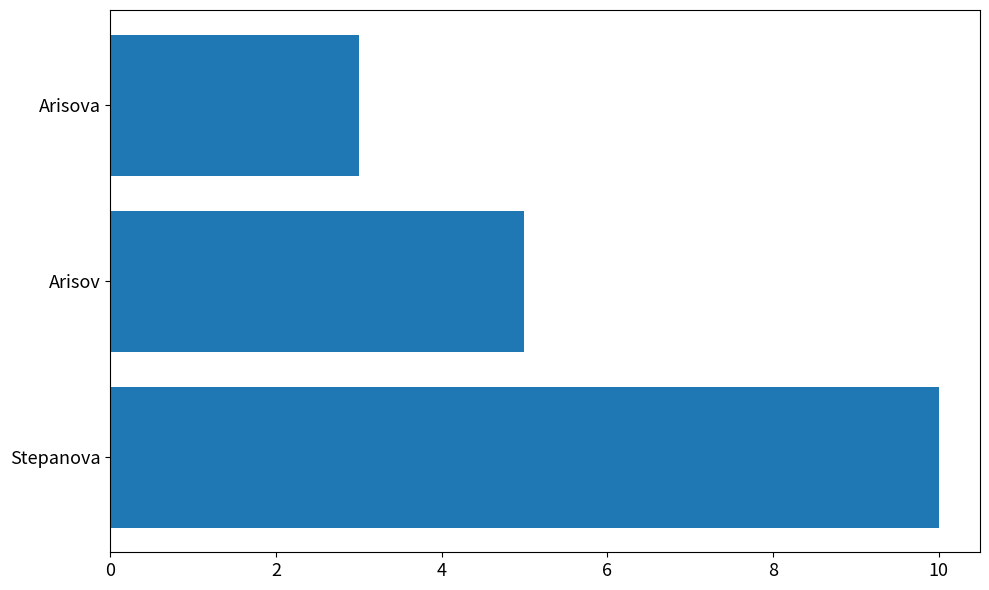

What is the sum of the values at Arisova and Stepanova?

13